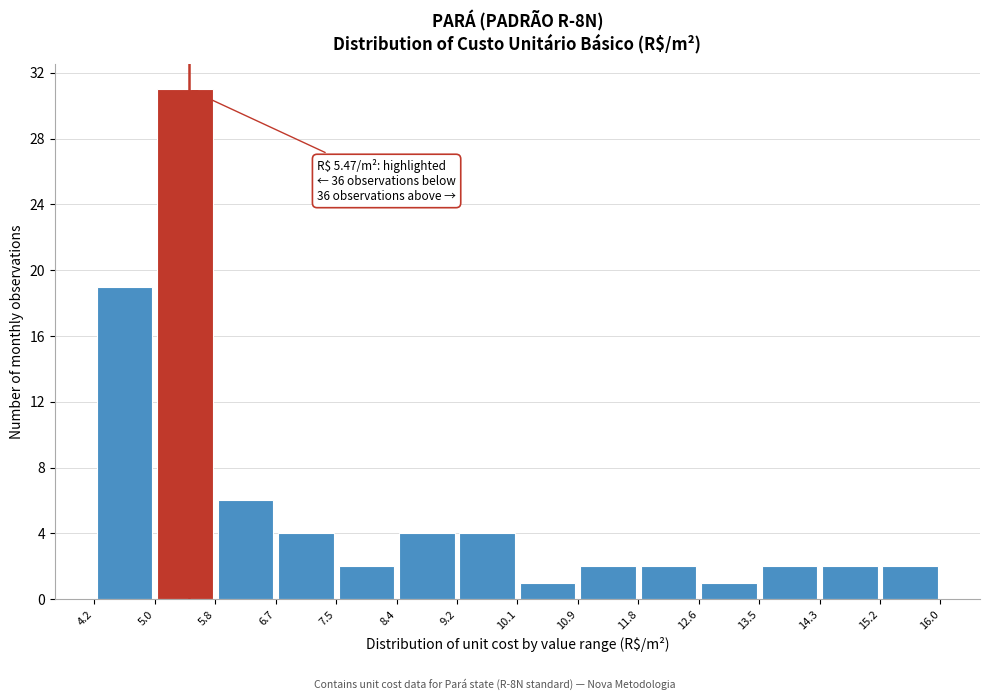

Which range on the x-axis has the tallest bar?

5.0 to 5.8